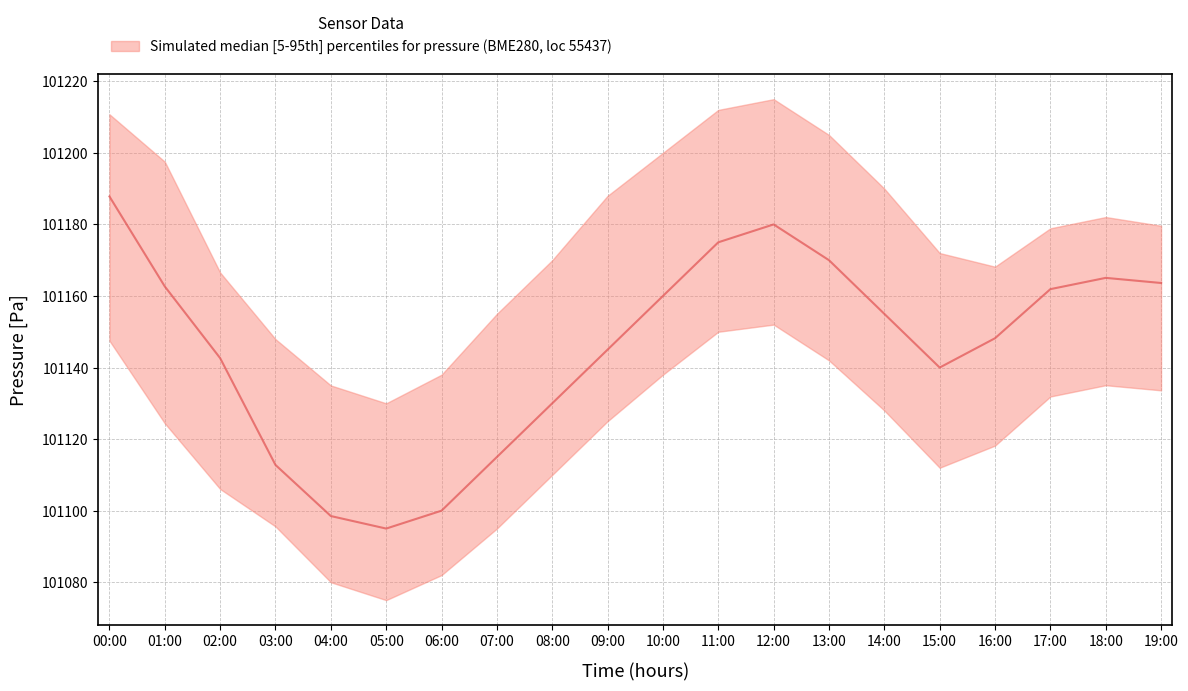

Reading left to right, extract all data points from this chart.

pressure_median: 101187.8	101162.7	101142.6	101112.8	101098.5	101095.0	101100.0	101115.0	101130.0	101145.0	101160.0	101175.0	101180.0	101170.0	101155.0	101140.0	101148.2	101161.9	101165.1	101163.6
pressure_upper: 101210.8	101197.5	101166.6	101147.9	101135.0	101130.0	101138.0	101155.0	101170.0	101188.0	101200.0	101212.0	101215.0	101205.0	101190.0	101172.0	101168.2	101178.9	101182.1	101179.6
pressure_lower: 101147.5	101124.4	101106.1	101095.6	101080.0	101075.0	101082.0	101095.0	101110.0	101125.0	101138.0	101150.0	101152.0	101142.0	101128.0	101112.0	101118.2	101131.9	101135.1	101133.6